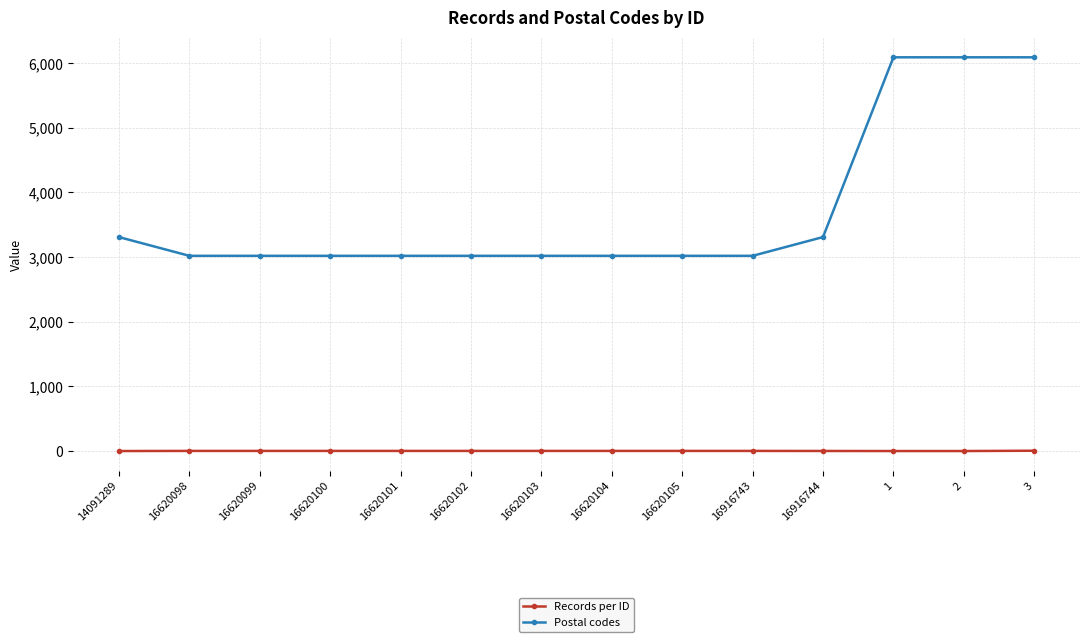

The Postal codes series shows 3020 at 16620098. True or false?

True